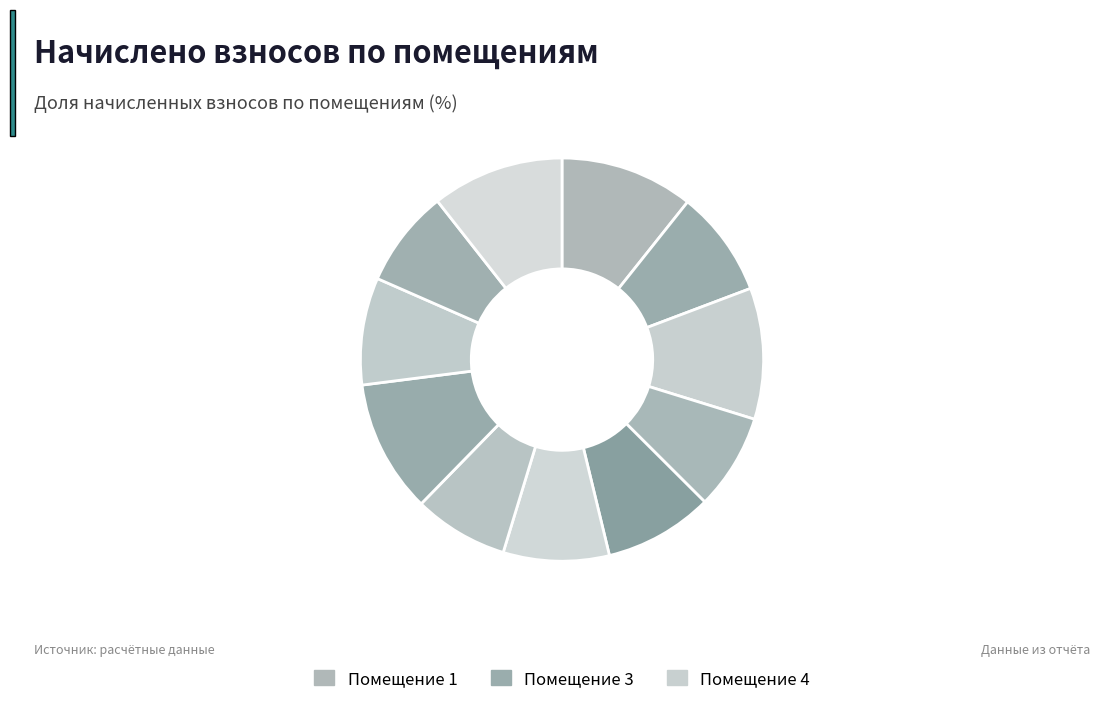

How many segments does this pie chart have?

11